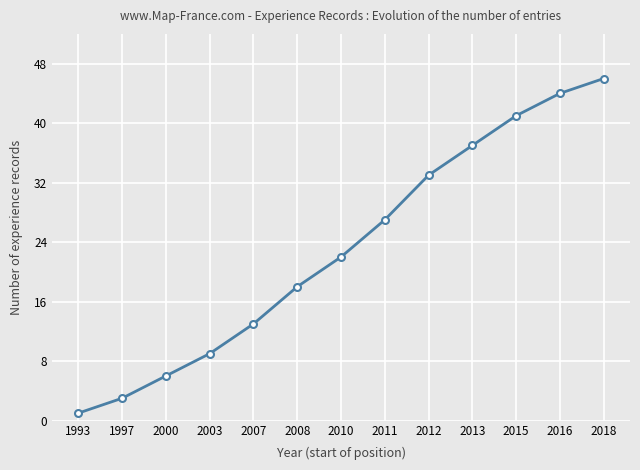

The chart shows a value of 2 at 2003. True or false?

False